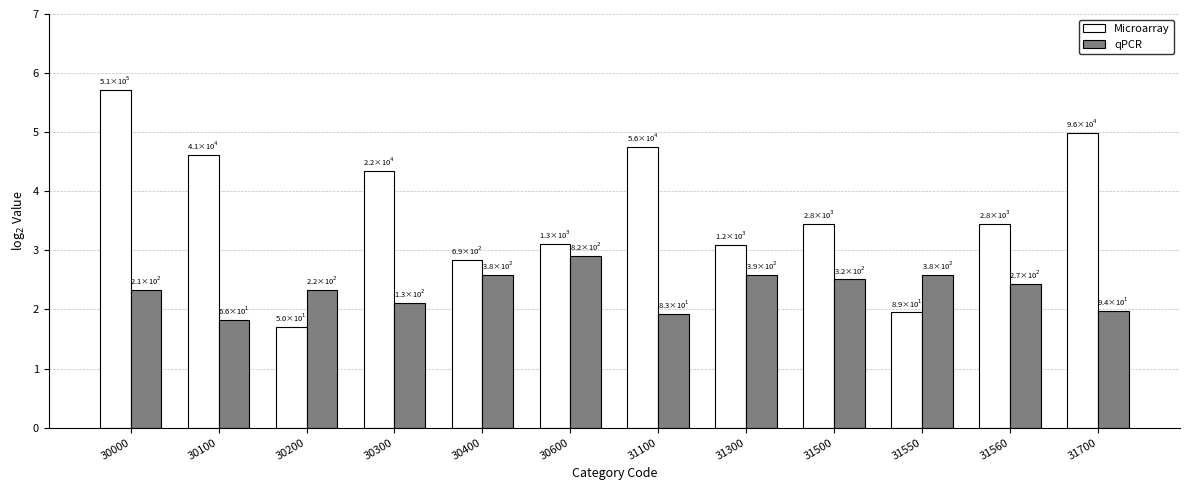

What is the sum of the Microarray values at 31700 and 31300?

8.1